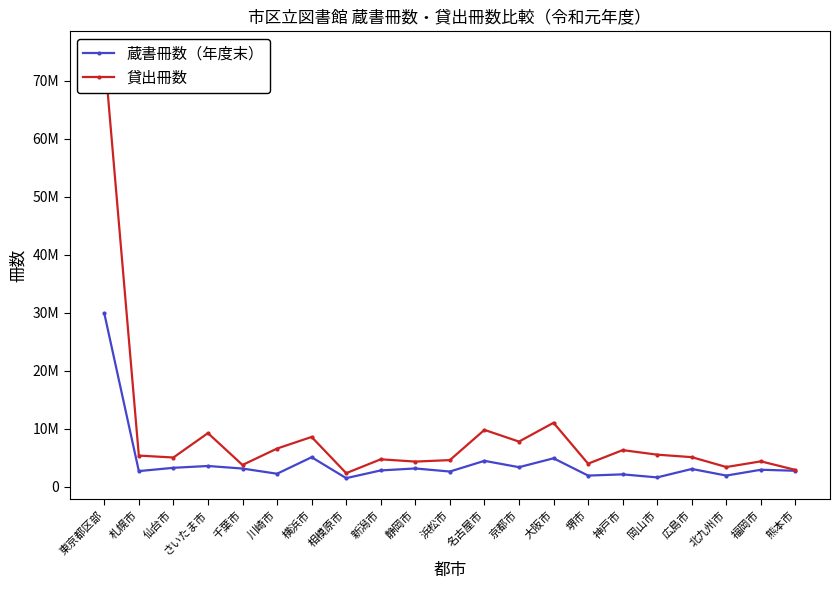

In 蔵書冊数（年度末）, how many points are lower than both neighbors (excluding endpoints)?

8